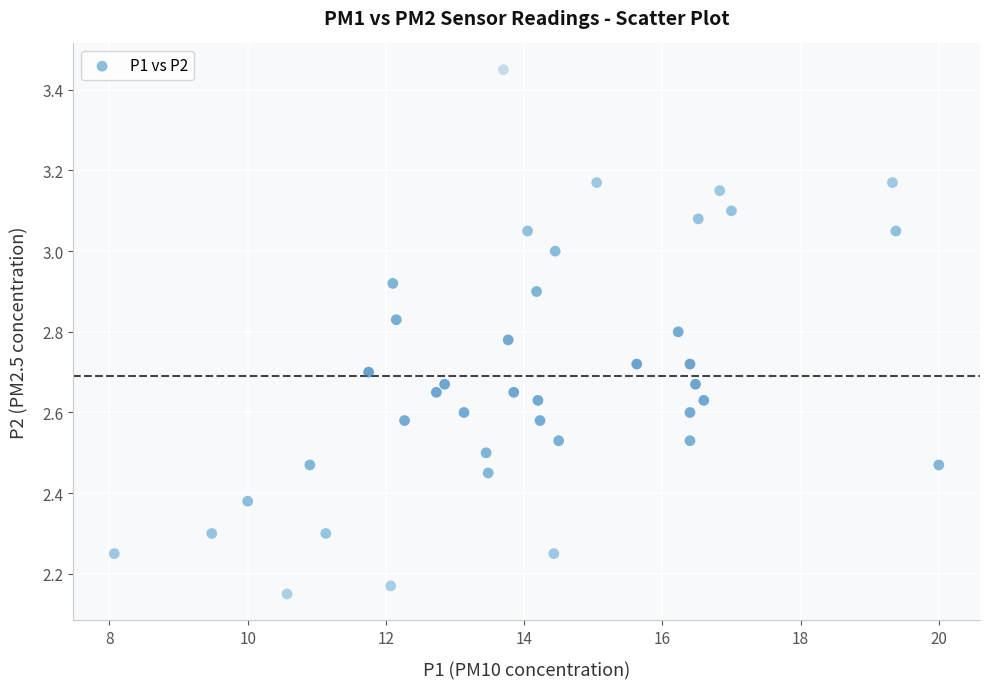

What is the range of X values (max minus min)?

11.9